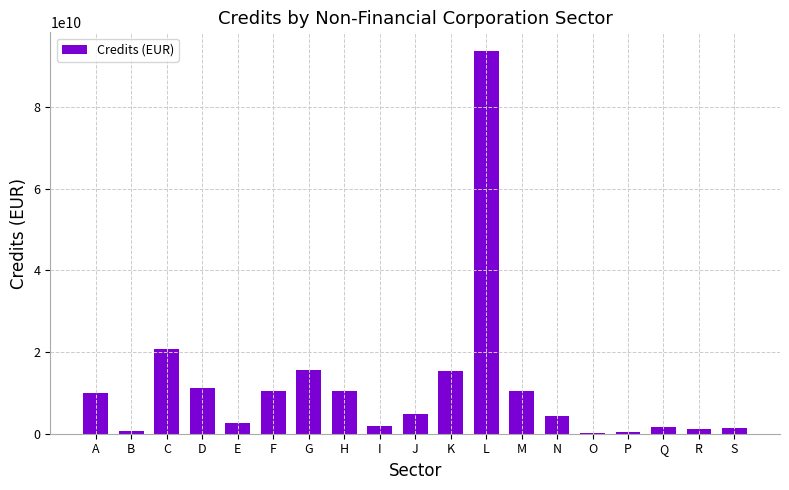

Are the bars horizontal?

No